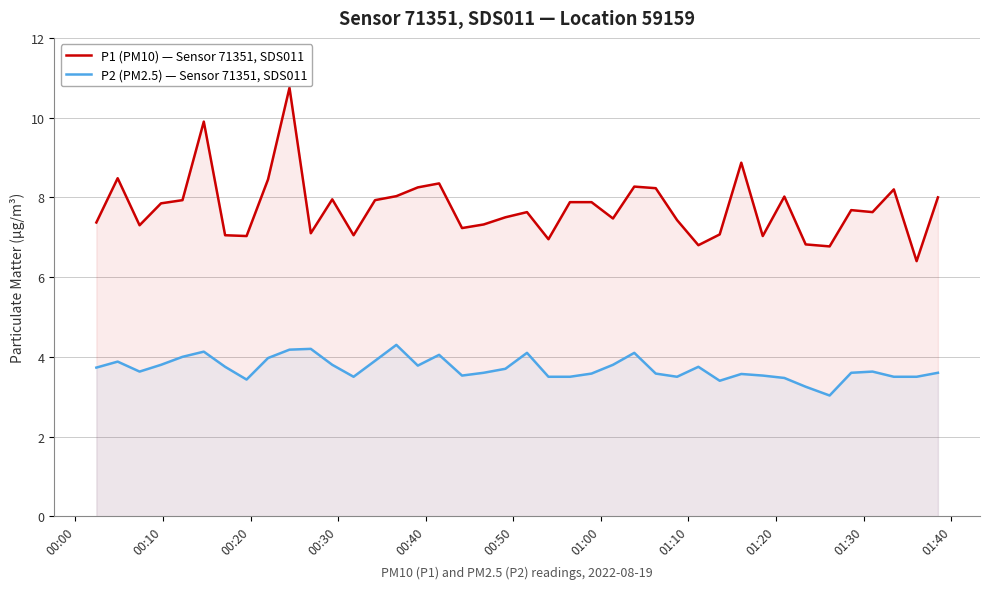

Rank the series by their maximum value, from lowest to highest.

P2 (PM2.5) — Sensor 71351, SDS011, P1 (PM10) — Sensor 71351, SDS011